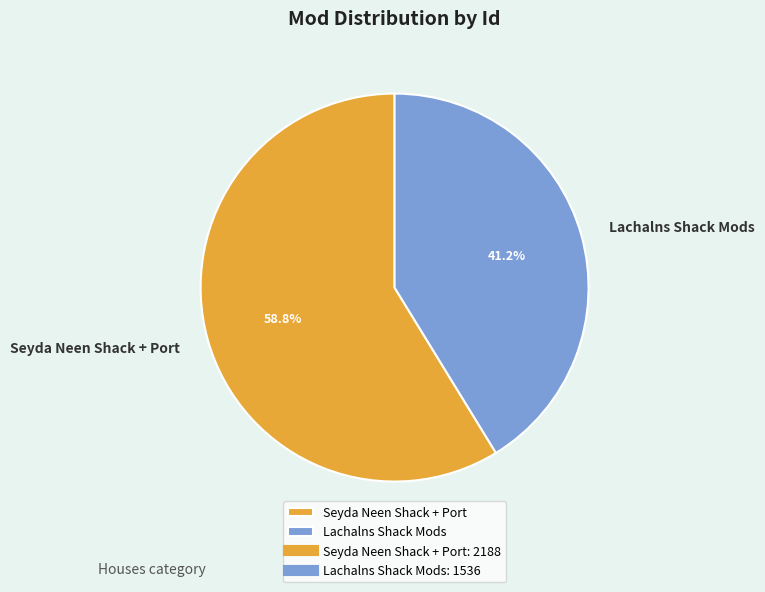

Which category accounts for the majority?

Seyda Neen Shack + Port